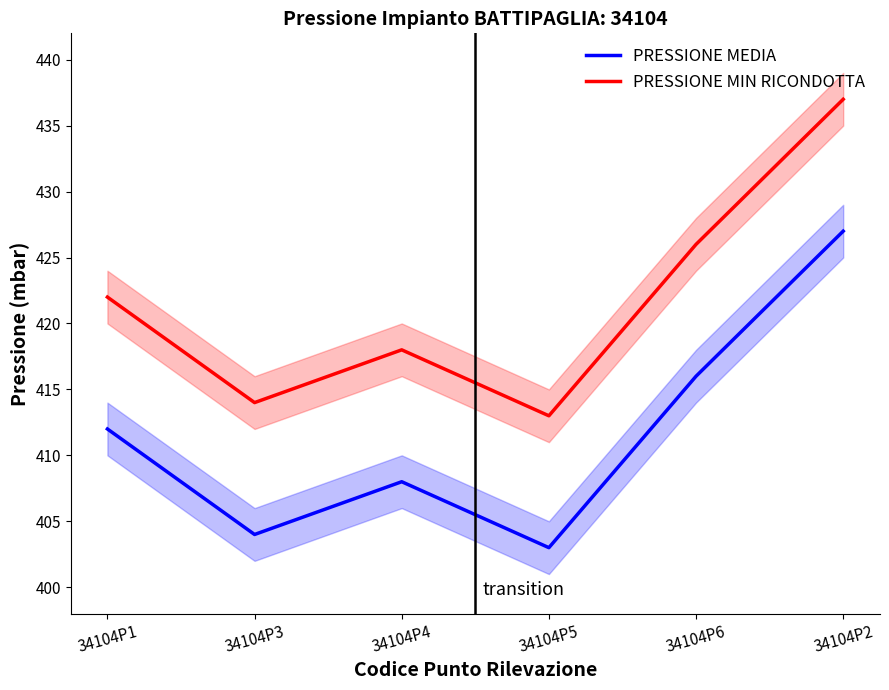

What is the difference between the maximum and second lowest values in the PRESSIONE MIN RICONDOTTA series?

23